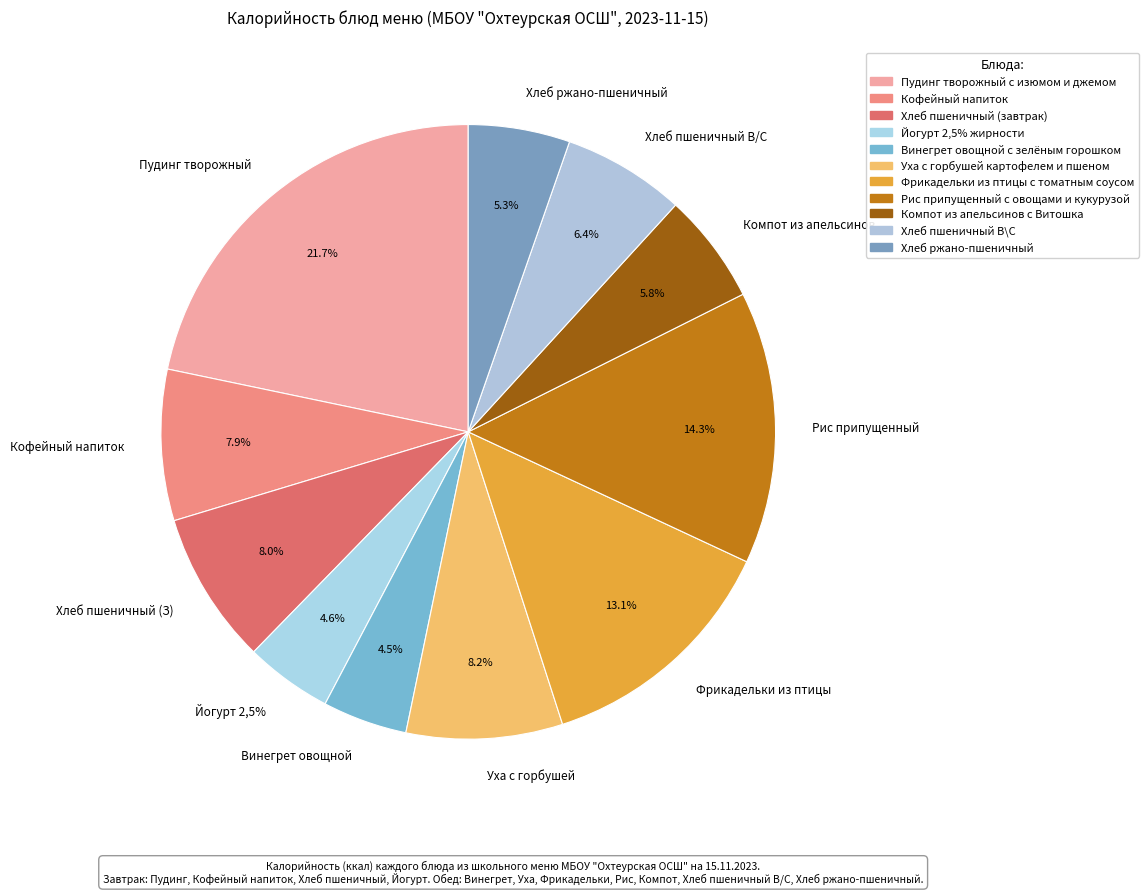

True or false: Хлеб ржано-пшеничный accounts for 1% of the total.

False